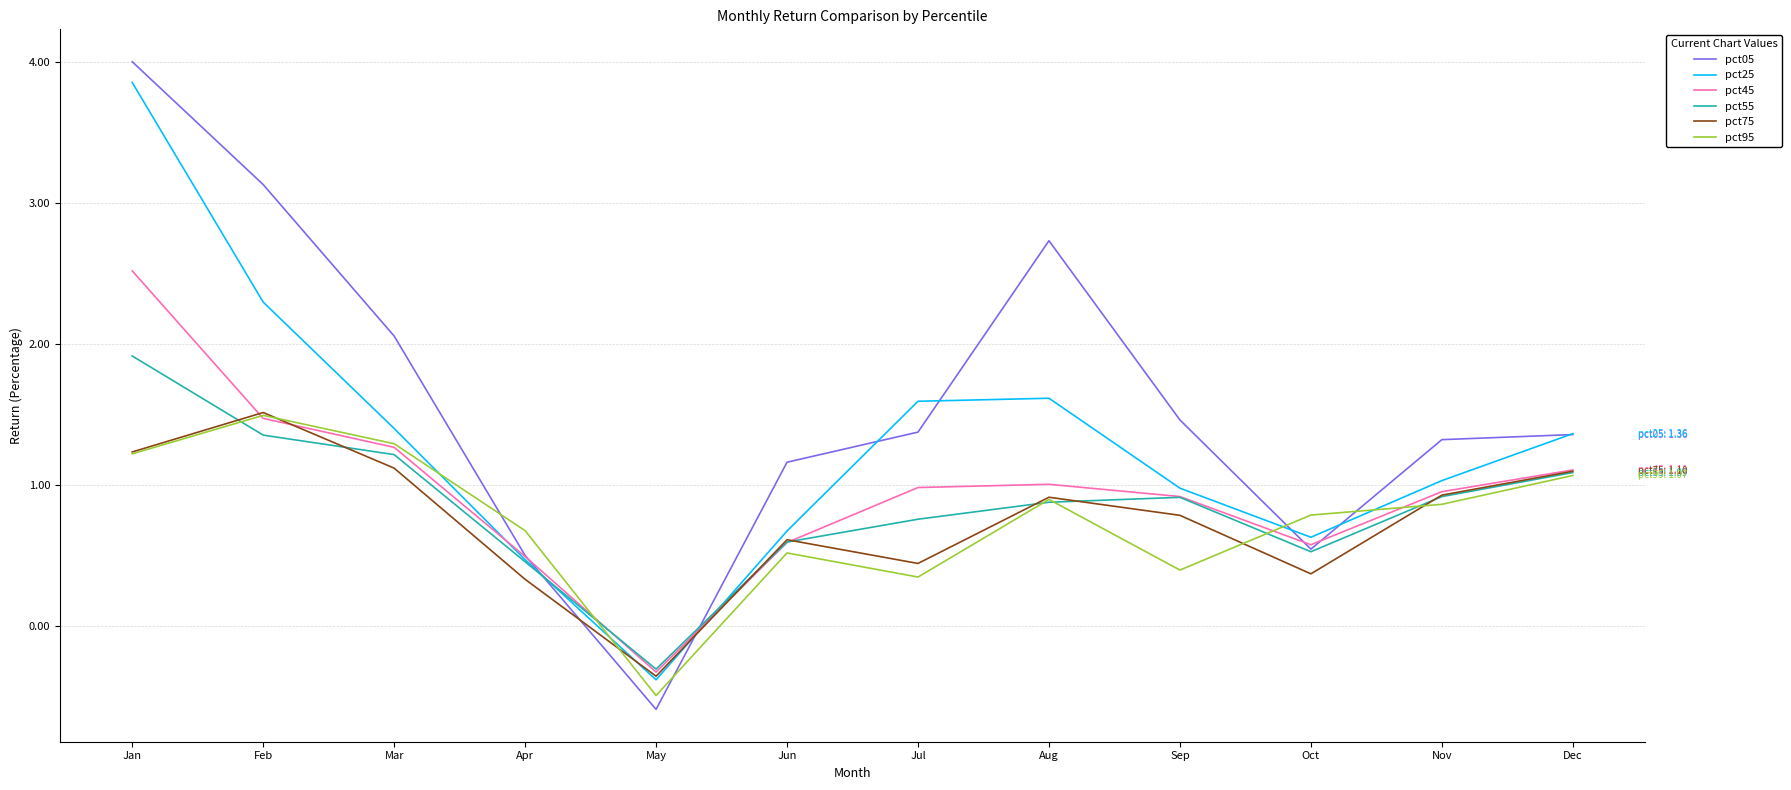

Is this an area chart (filled region under the line)?

No